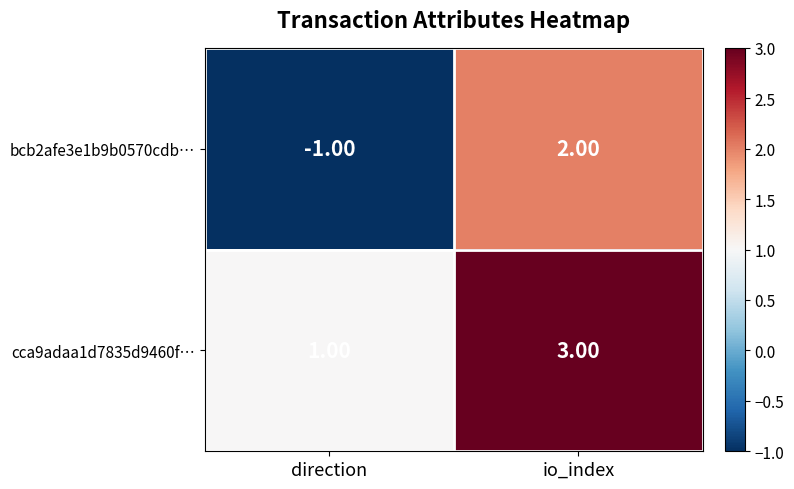

At how many categories does at least one series exceed 0?

2